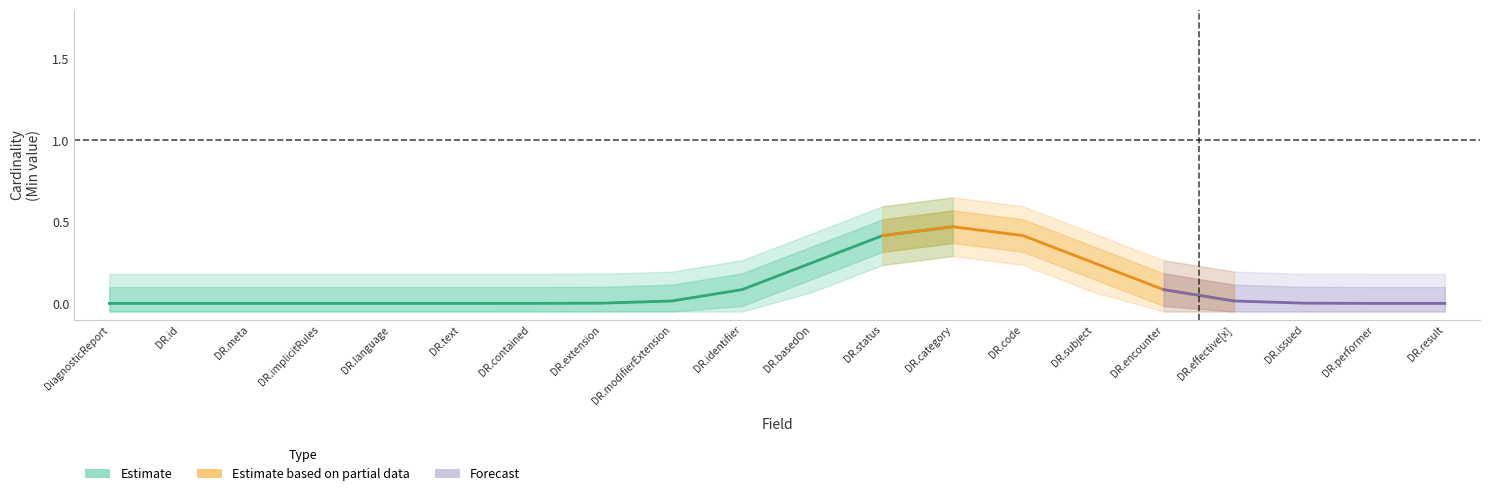

The value of Base Min at DiagnosticReport.identifier is 1. True or false?

False